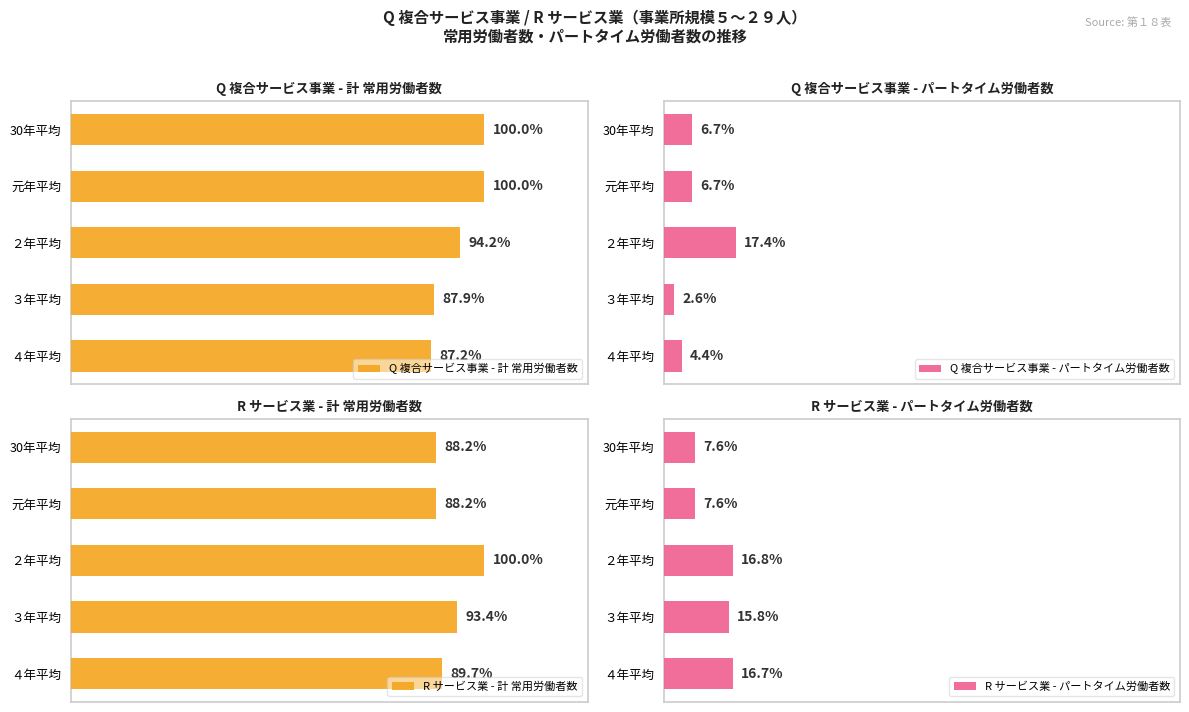

The Q 複合サービス事業 - 計 常用労働者数 series shows 1024 at ３年平均. True or false?

False